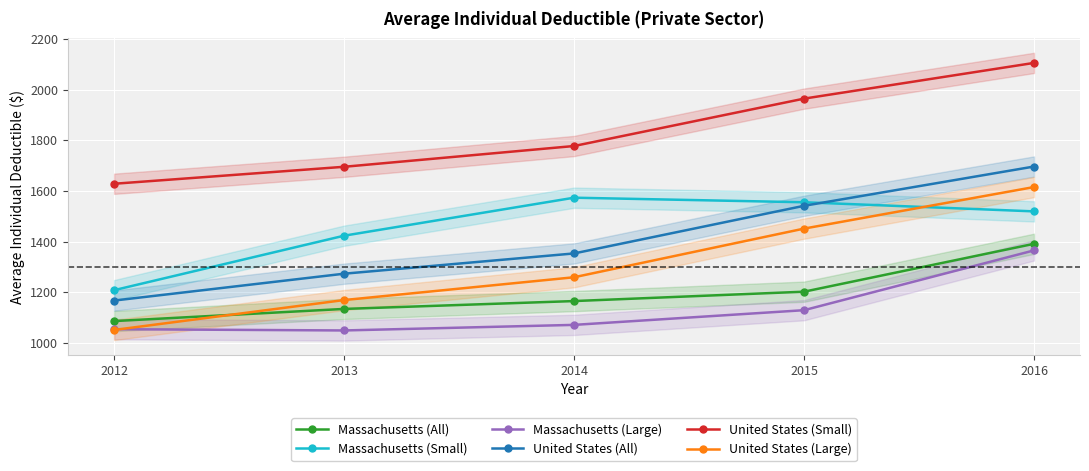

Which label corresponds to the largest value in the chart?

2016